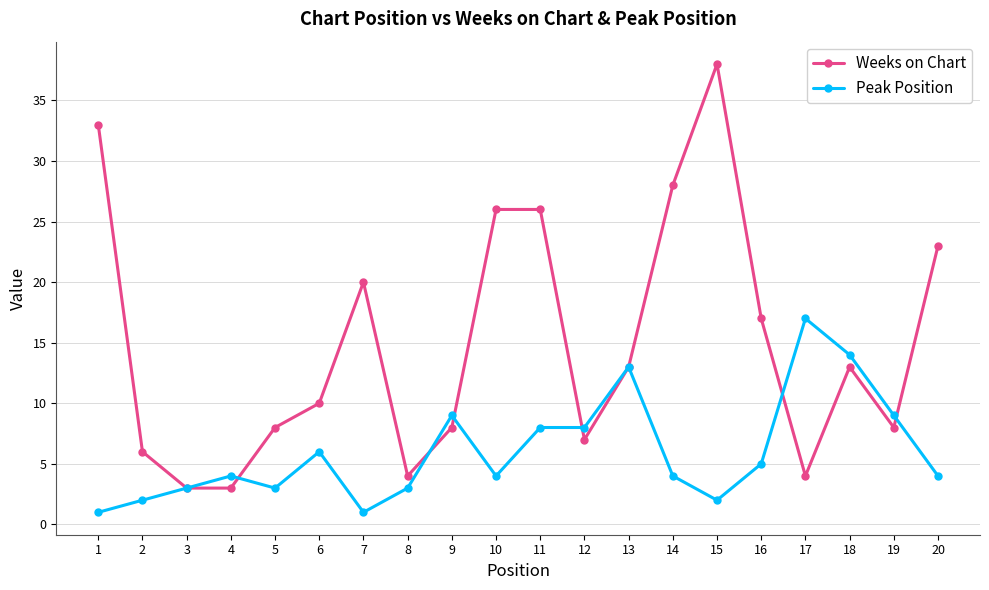

What is the value of the Peak Position point at the 20th from the left?

4